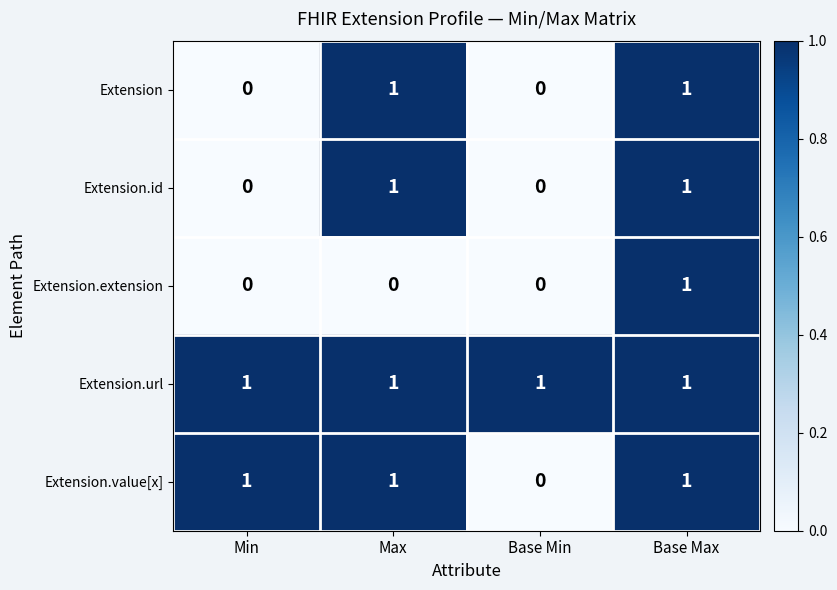

At which category is the sum across all series the highest?

Base Max